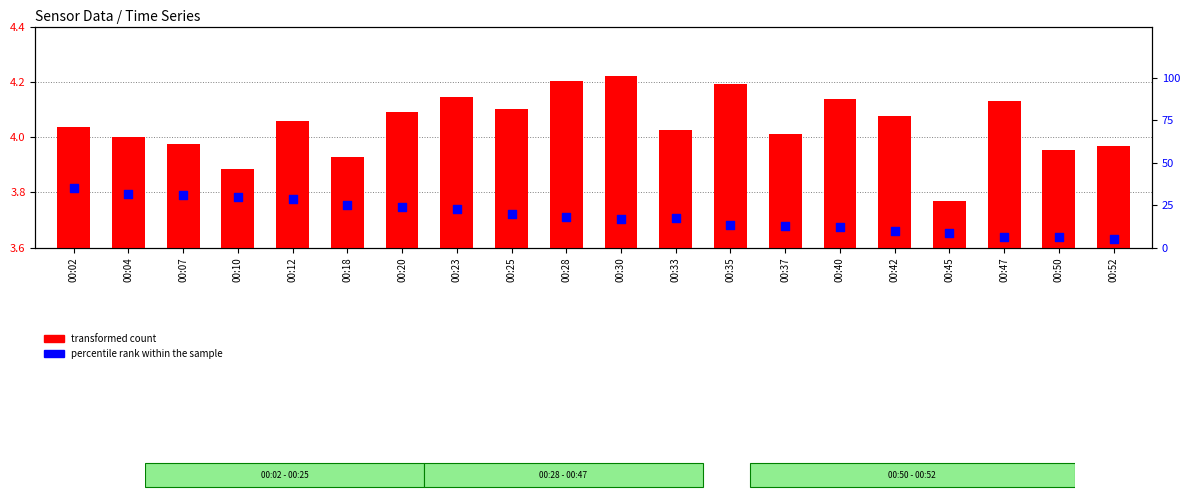

At which category is the sum across all series the highest?

00:02